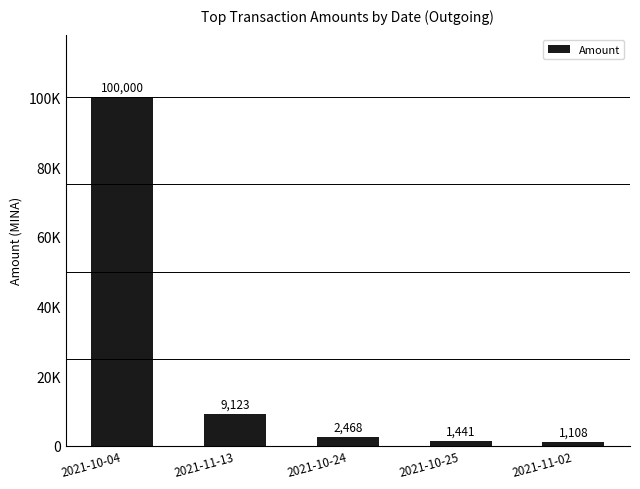

Which has a higher value, 2021-10-24 or 2021-11-13?

2021-11-13